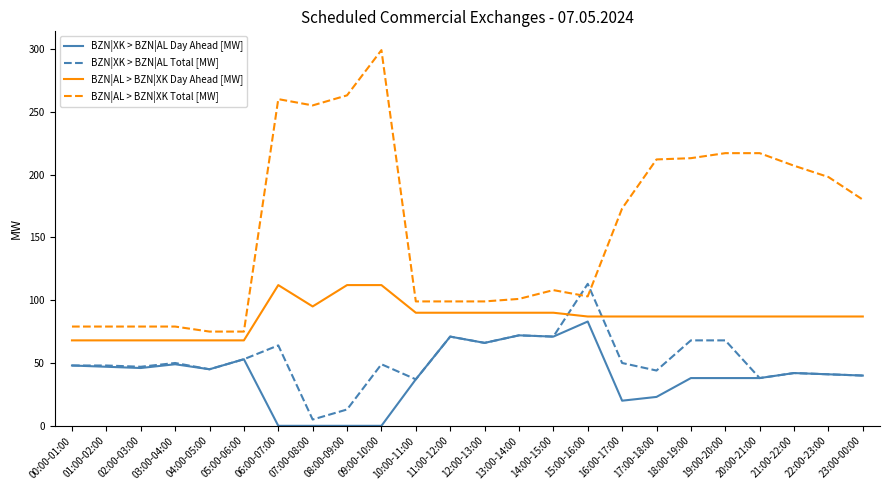

True or false: BZN|XK > BZN|AL Day Ahead [MW] and BZN|AL > BZN|XK Total [MW] cross at least once.

False